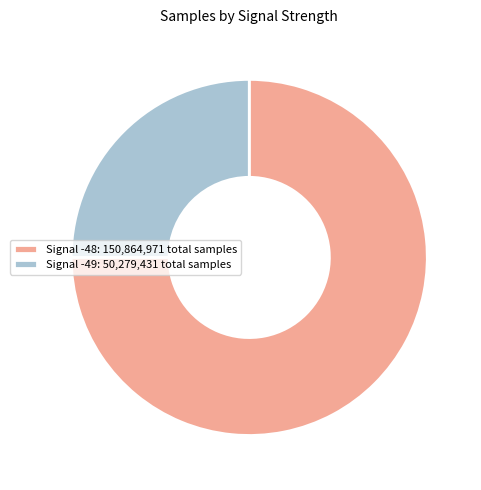

Rank the categories by value from highest to lowest.

Signal -48: 150,864,971 total samples, Signal -49: 50,279,431 total samples